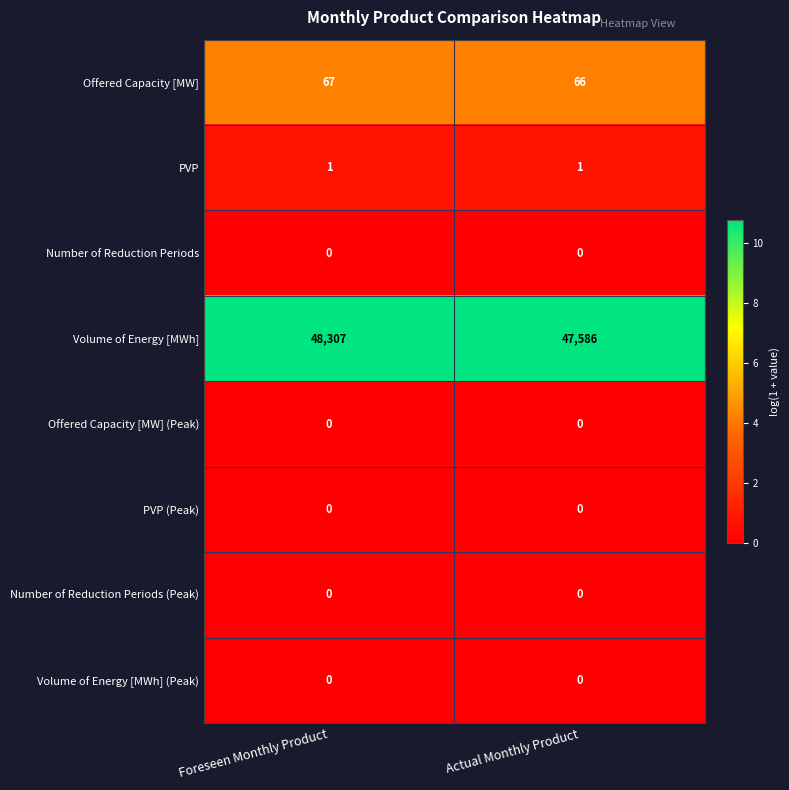

Is it true that Offered Capacity [MW] equals 14 at Actual Monthly Product?

False